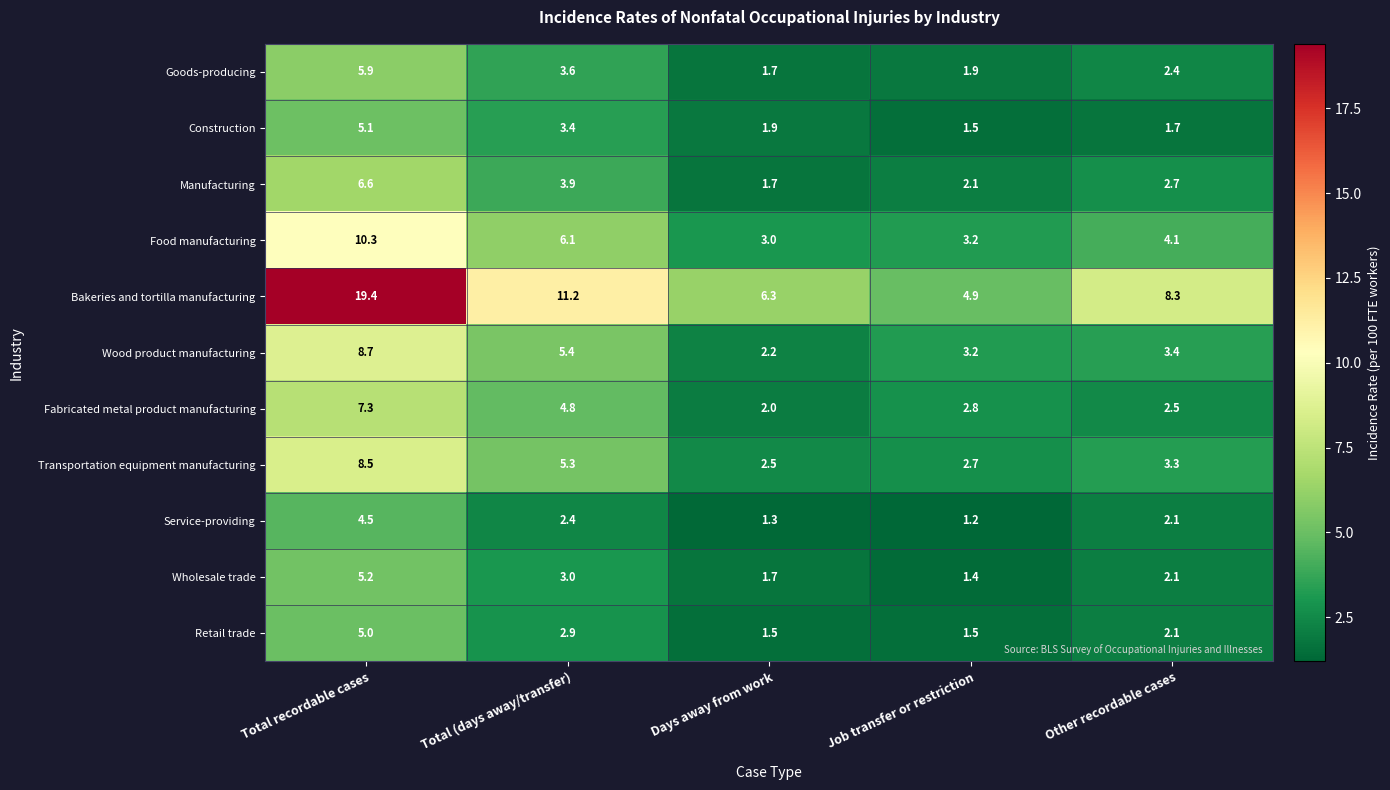

True or false: Service-providing has a value of 0.9 at Other recordable cases.

False